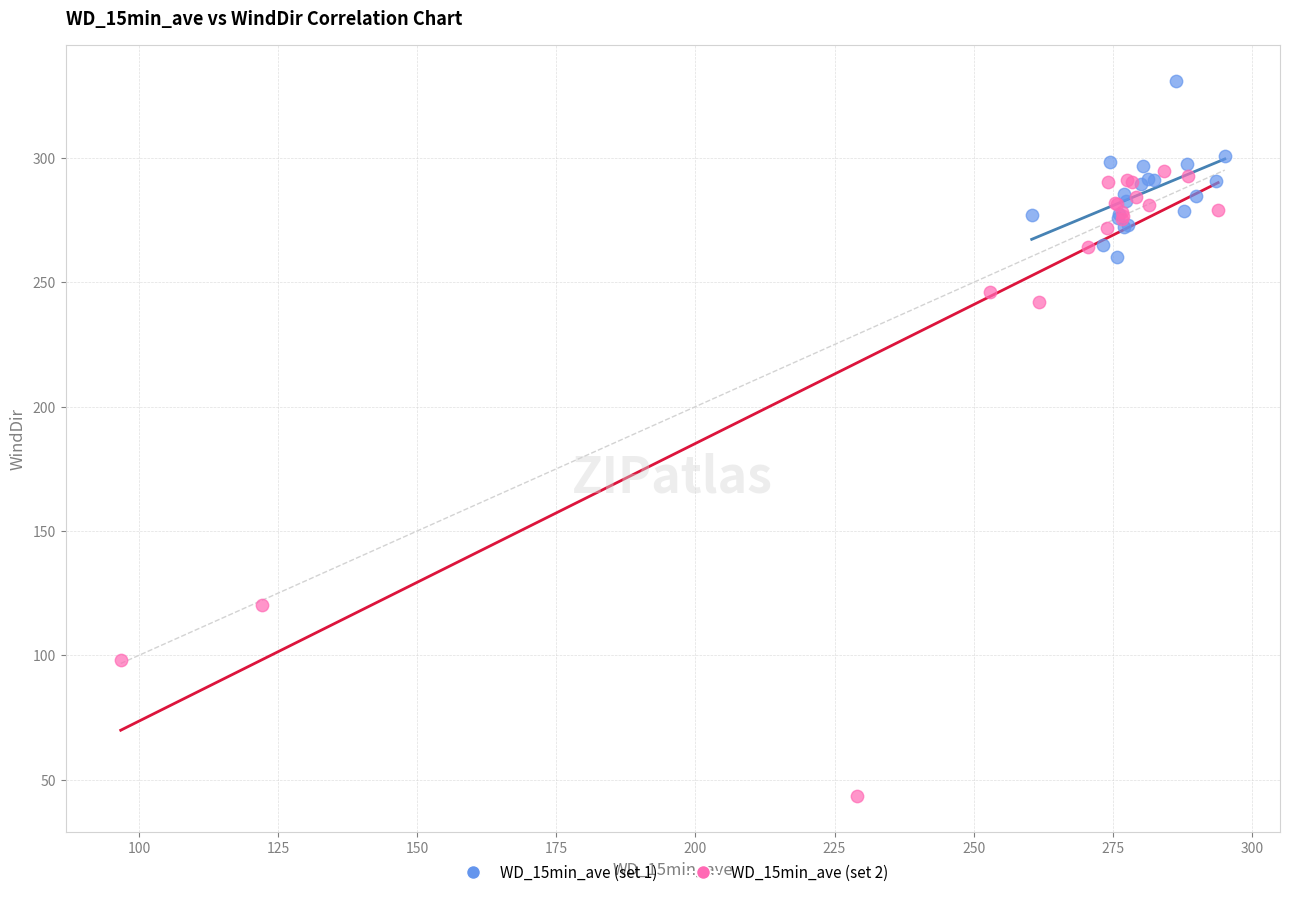

Which series has the widest spread of Y values?

WD_15min_ave (set 2)